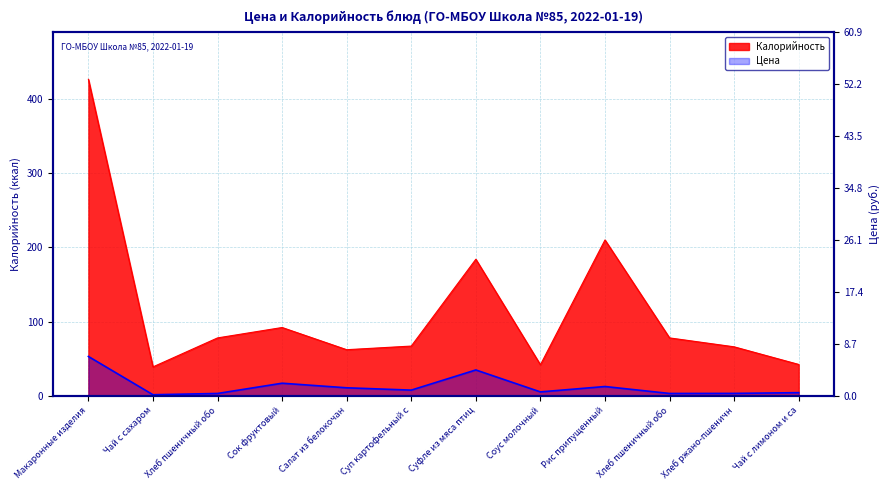

At which category does Калорийность reach its first local peak?

Сок фруктовый